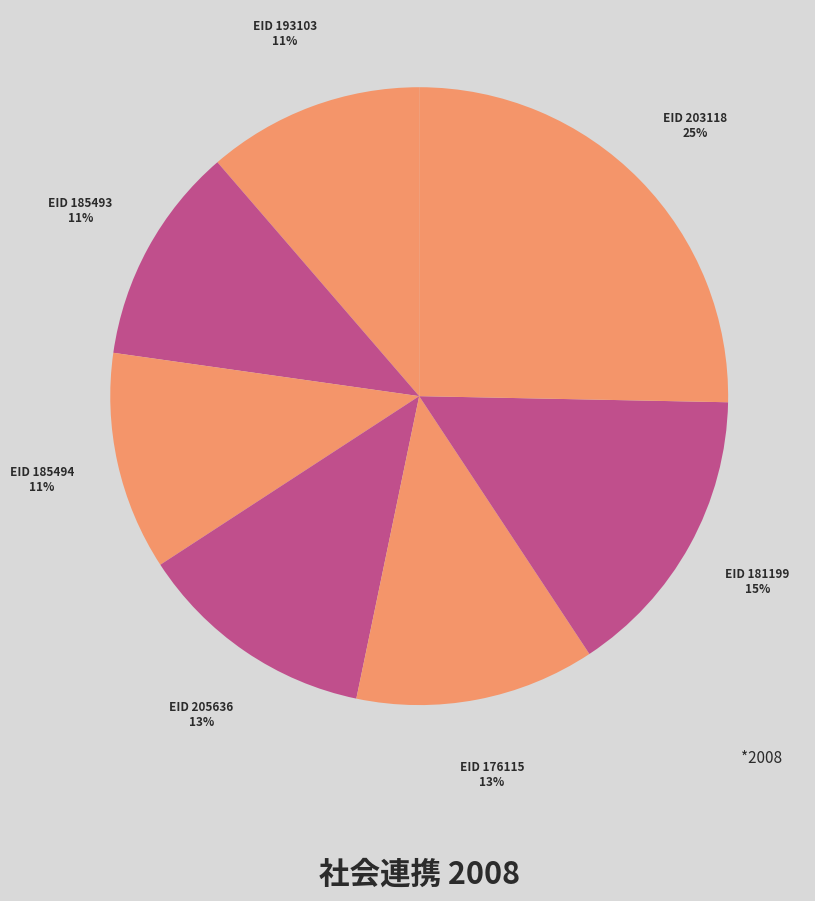

Which category has the smallest portion of the pie?

193103